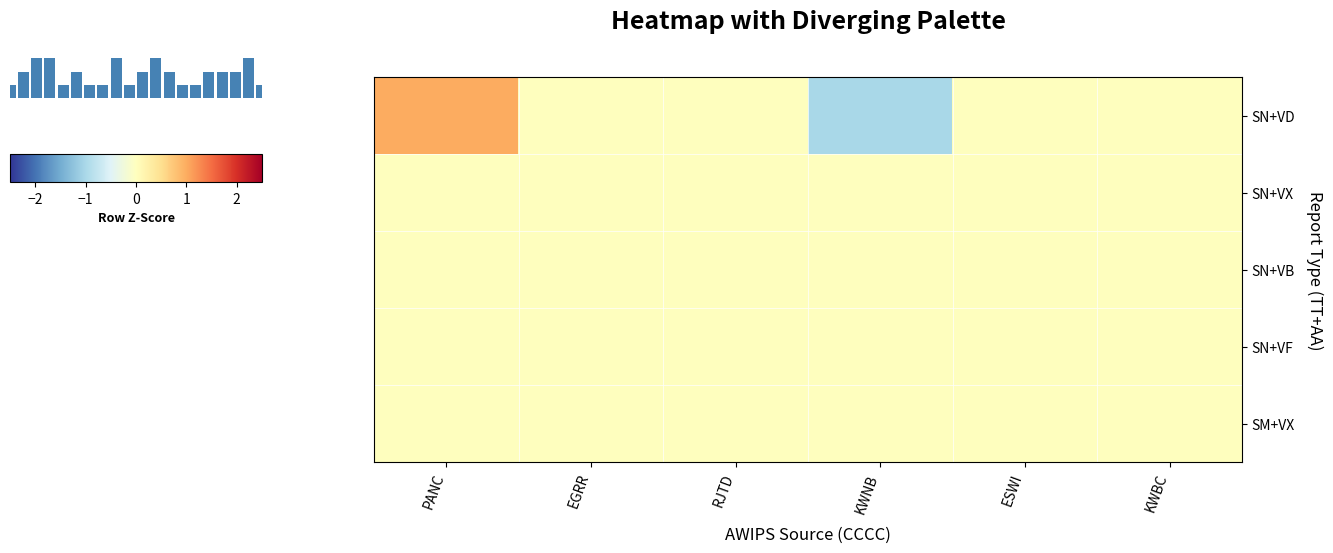

How many series are shown in this chart?

5